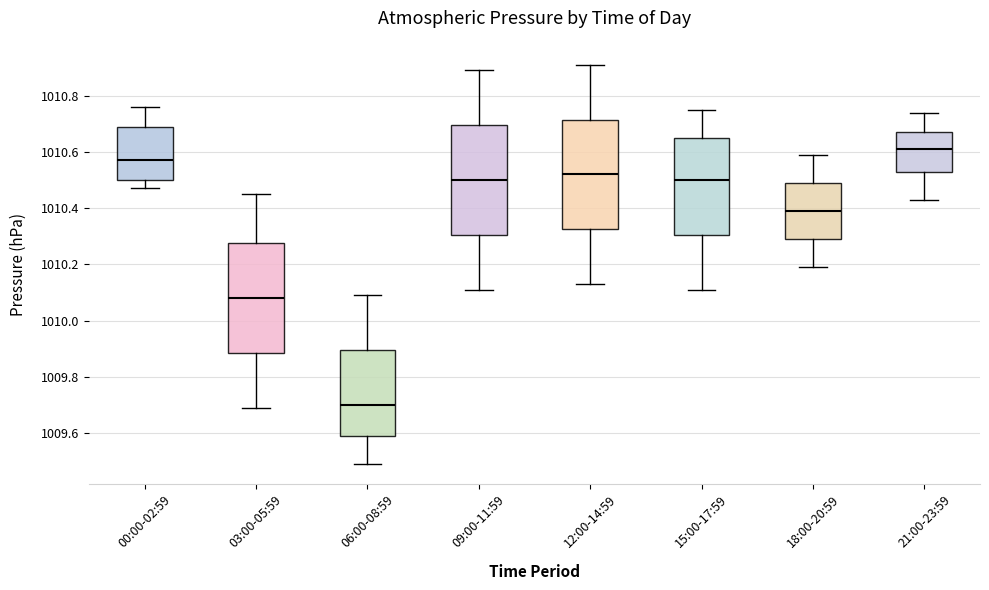

Where is the upper edge of the box for 18:00-20:59 on the y-axis? The values are not printed on the chart, so give them approximately, as read against the axis.

1010.50